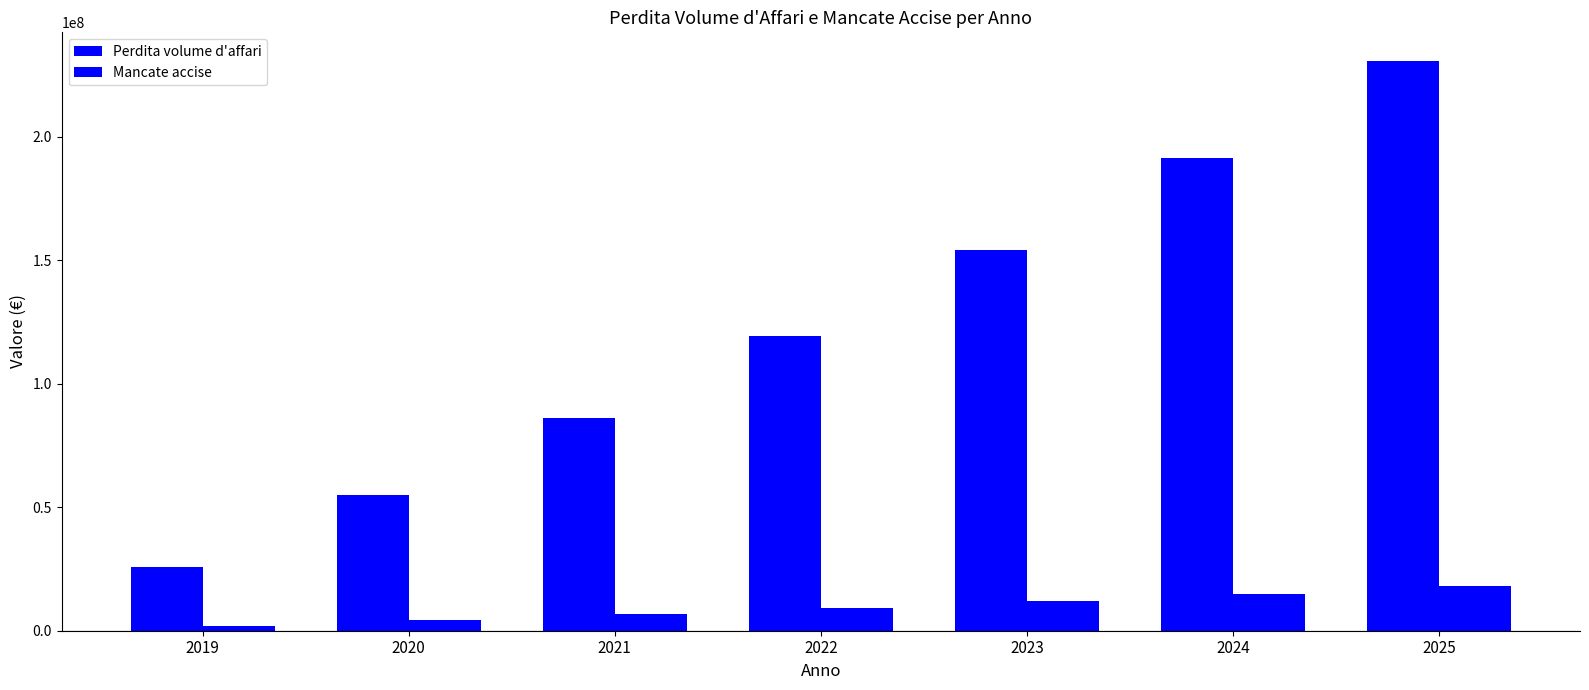

How many data points in Mancate accise are less than 9311962?

3